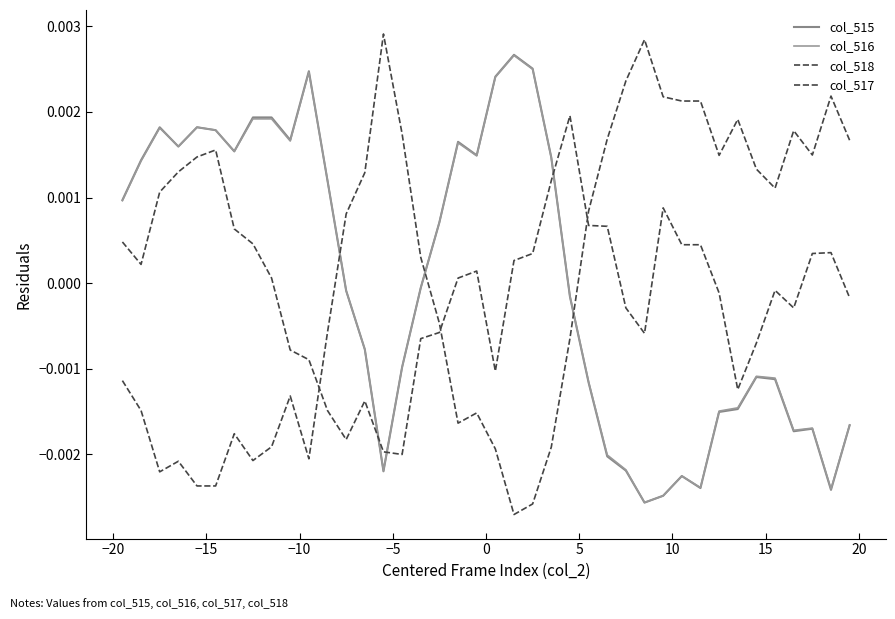

Which series has the largest total across all categories?

col_516